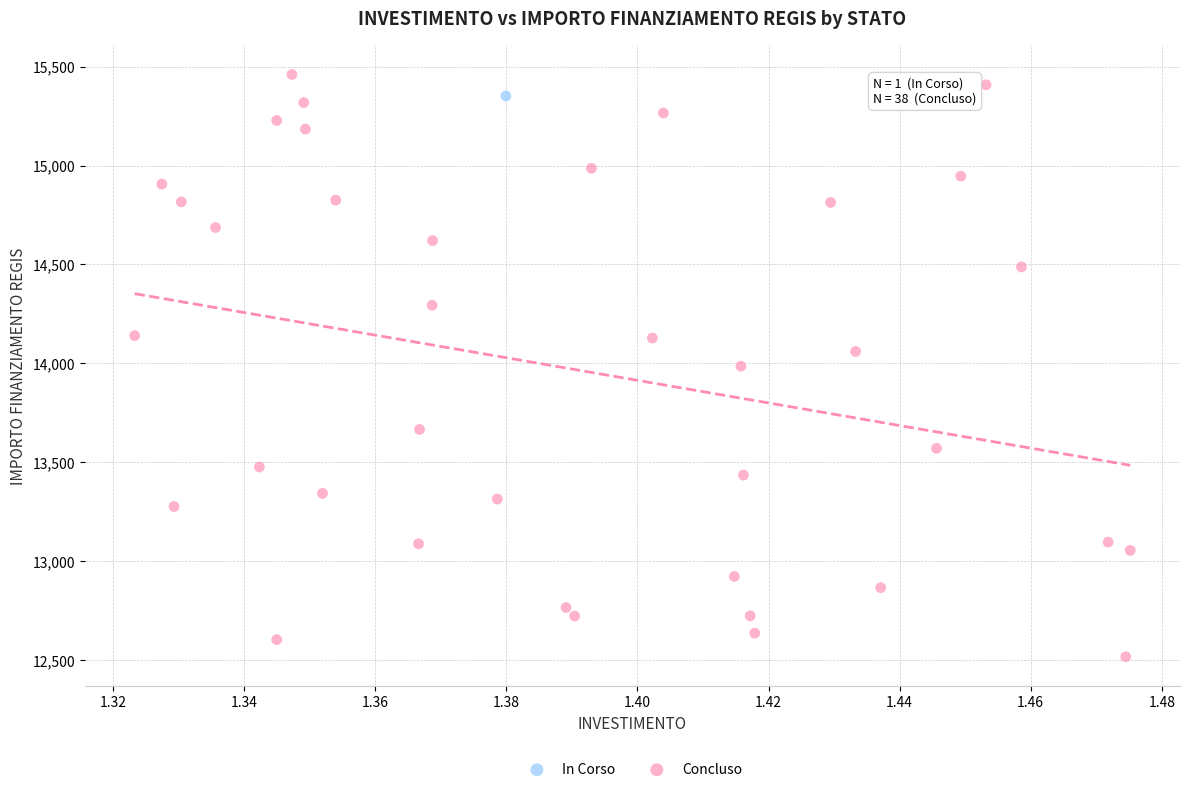

What are all the series names shown in the legend?

In Corso, Concluso